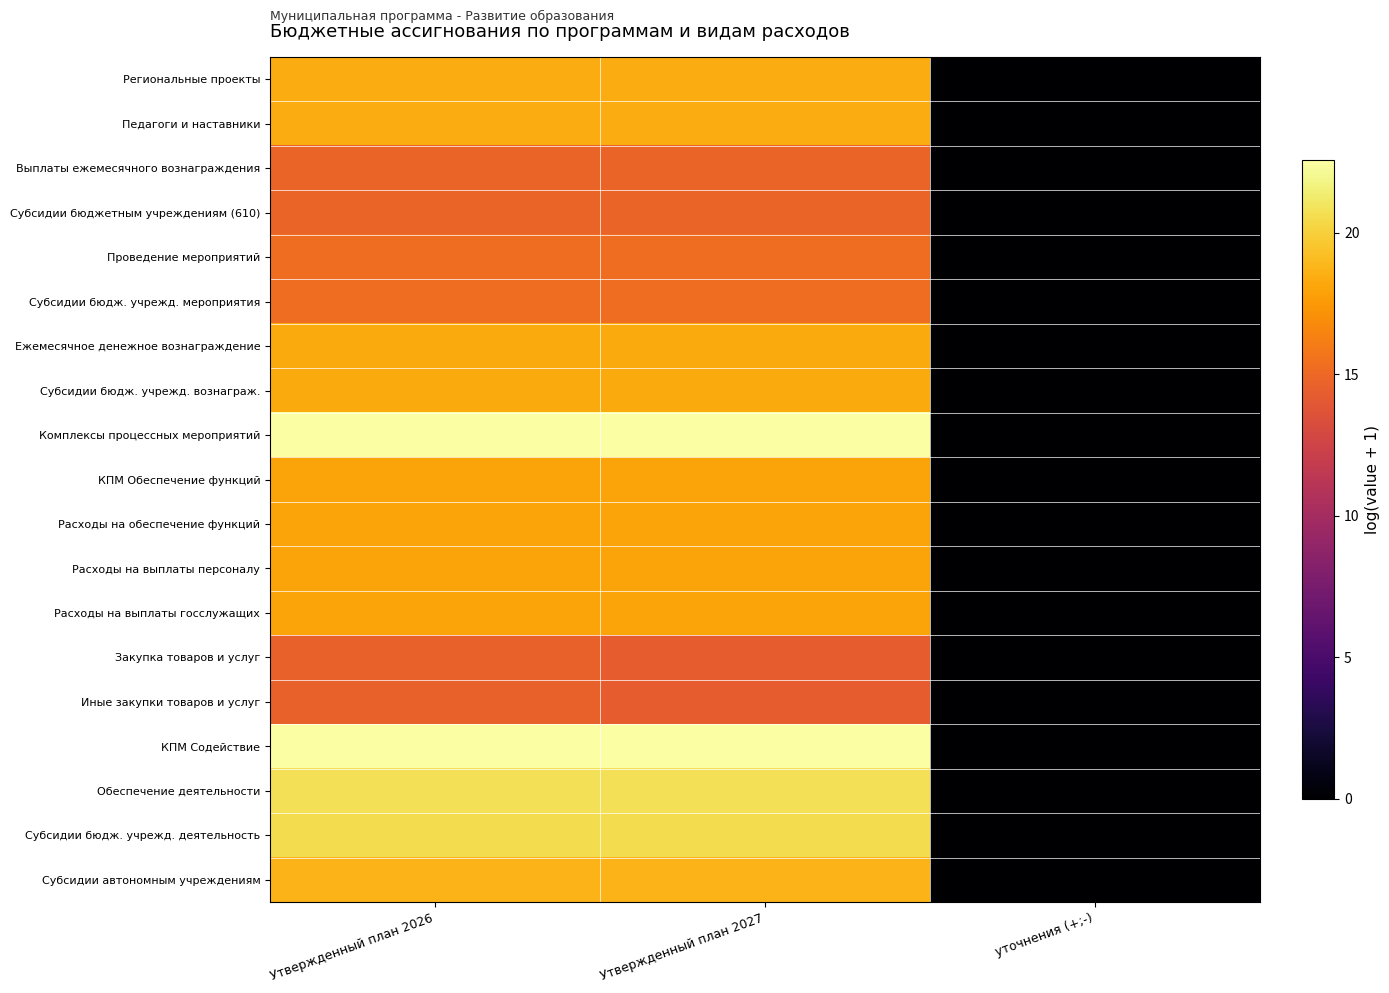

At уточнения (+;-), list the series in order from largest to smallest.

Региональные проекты, Педагоги и наставники, Выплаты ежемесячного вознаграждения, Субсидии бюджетным учреждениям (610), Проведение мероприятий, Субсидии бюдж. учрежд. мероприятия, Ежемесячное денежное вознаграждение, Субсидии бюдж. учрежд. вознаграж., Комплексы процессных мероприятий, КПМ Обеспечение функций, Расходы на обеспечение функций, Расходы на выплаты персоналу, Расходы на выплаты госслужащих, Закупка товаров и услуг, Иные закупки товаров и услуг, КПМ Содействие, Обеспечение деятельности, Субсидии бюдж. учрежд. деятельность, Субсидии автономным учреждениям